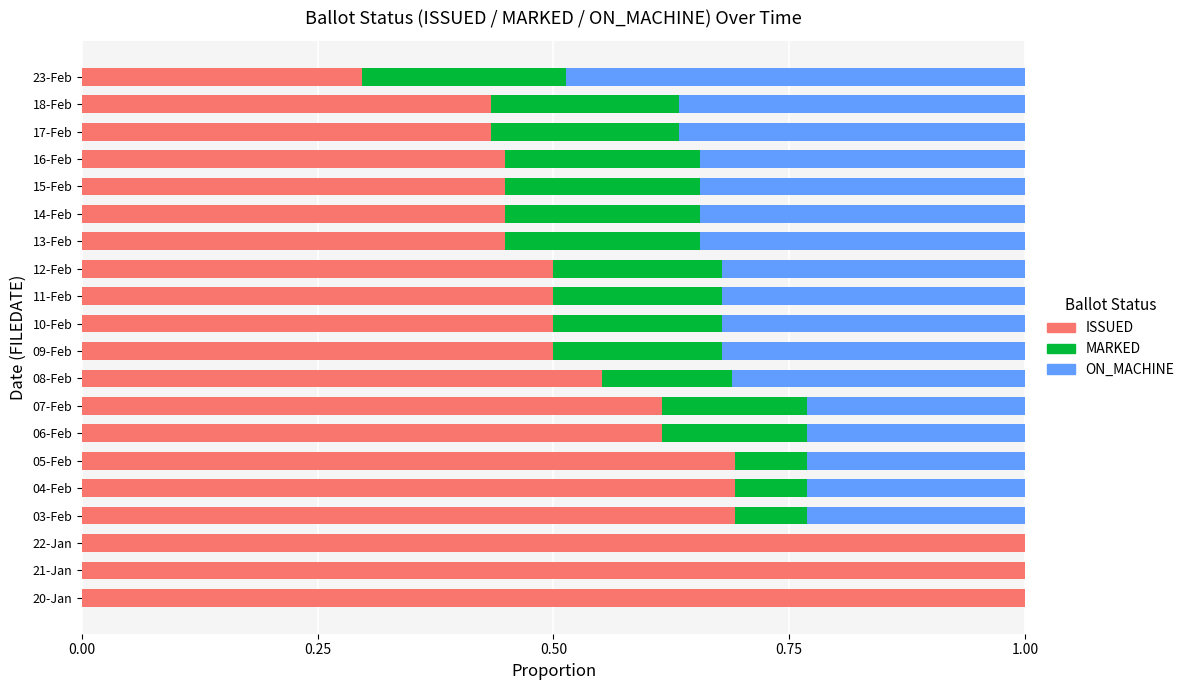

How many ISSUED values are between 0 and 1?

20